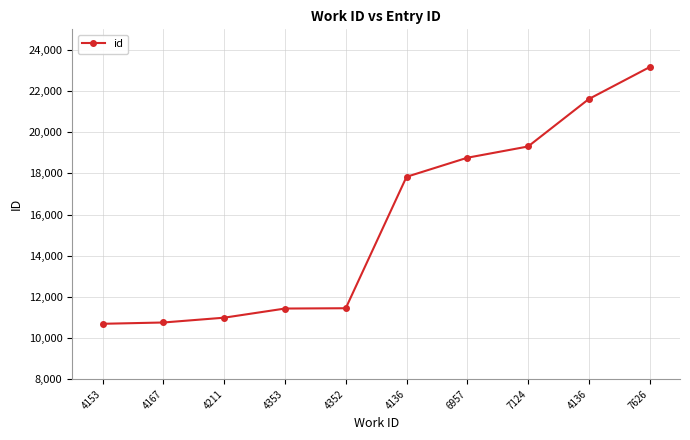

How many lines are shown in the chart?

1